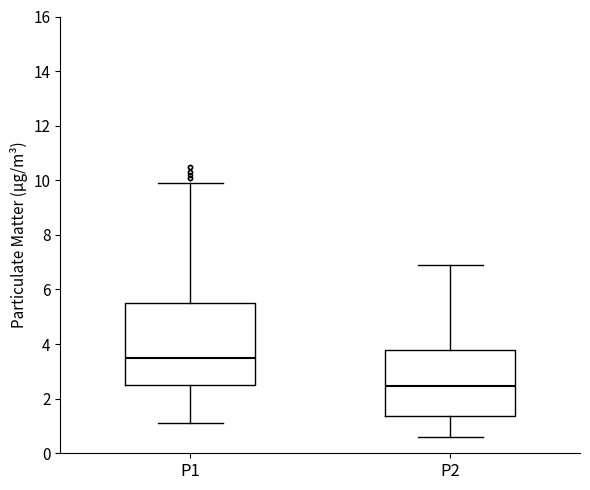

Reading left to right, transcribe this box plot: for each box, give where its median line is, the range the box spans, and where its two whiskers end, as read against the y-axis. The values are not printed on the chart, so give them approximately, as read against the axis.

P1: median 3.6, box 2.6 to 5.6, whiskers 1.2 to 10.0
P2: median 2.4, box 1.4 to 3.8, whiskers 0.6 to 6.8